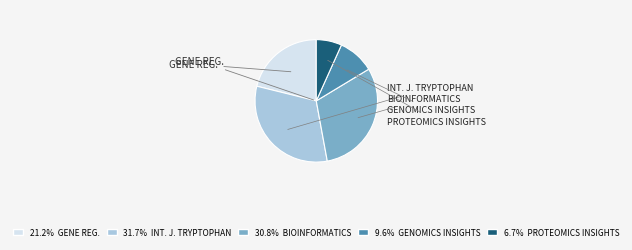

Which category has the smallest portion of the pie?

Proteomics Insights